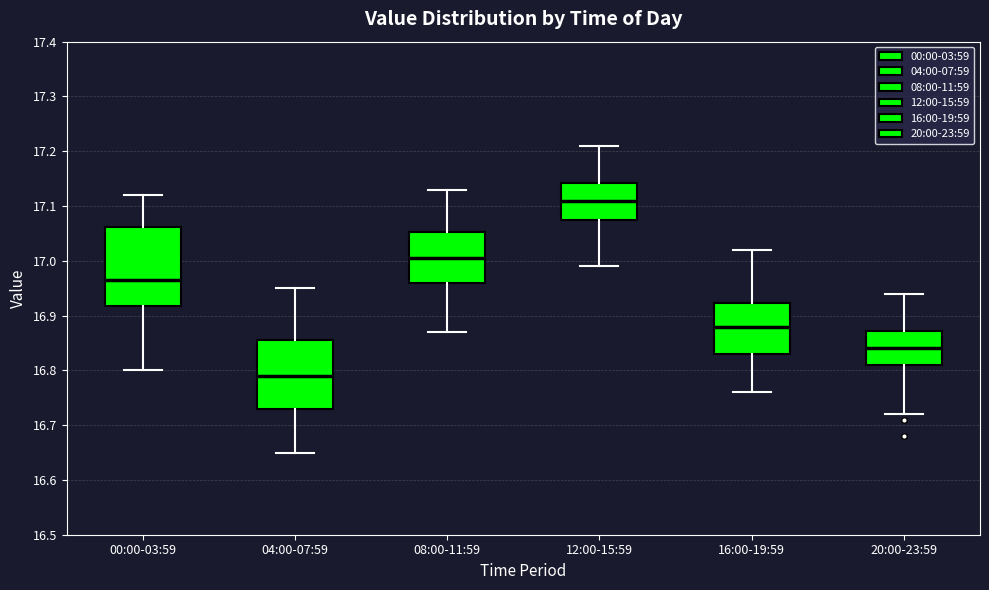

Reading left to right, read every box against the y-axis: the position of its median line, the range the box covers, and the ends of its whiskers. The values are not printed on the chart, so give them approximately, as read against the axis.

00:00-03:59: median 16.97, box 16.92 to 17.06, whiskers 16.80 to 17.12
04:00-07:59: median 16.79, box 16.73 to 16.86, whiskers 16.65 to 16.95
08:00-11:59: median 17.01, box 16.96 to 17.05, whiskers 16.87 to 17.13
12:00-15:59: median 17.11, box 17.08 to 17.14, whiskers 16.99 to 17.21
16:00-19:59: median 16.88, box 16.83 to 16.92, whiskers 16.76 to 17.02
20:00-23:59: median 16.84, box 16.81 to 16.87, whiskers 16.72 to 16.94